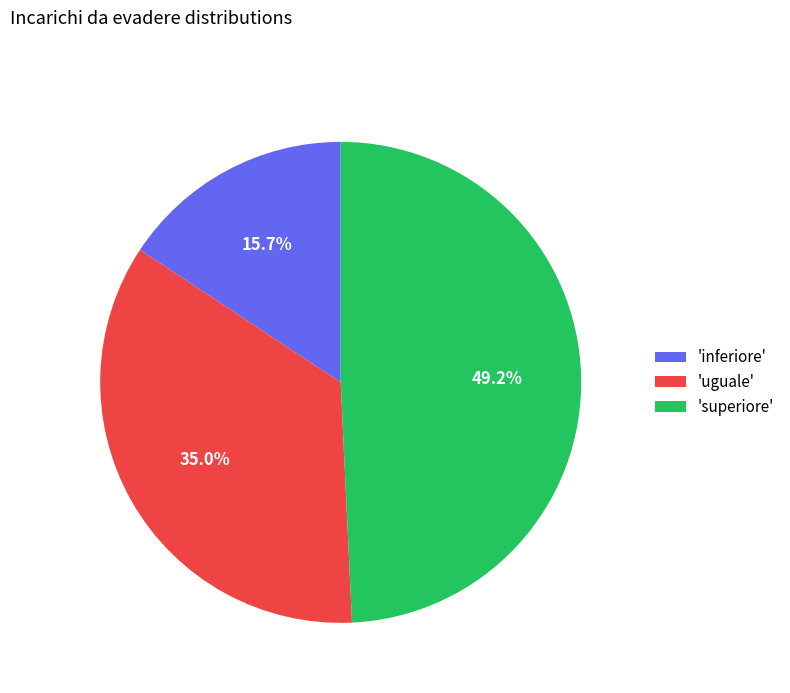

What is the ratio of the value at 'uguale' to the value at 'superiore'?

0.7